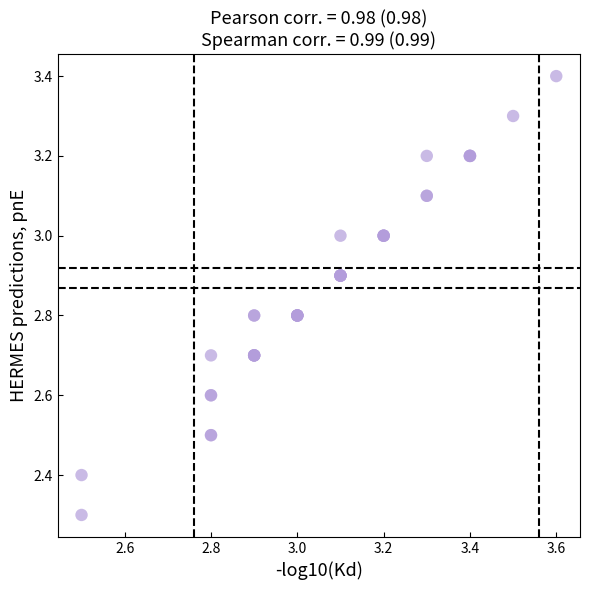

What Y value in the scatter plot is closest to 2?

2.3